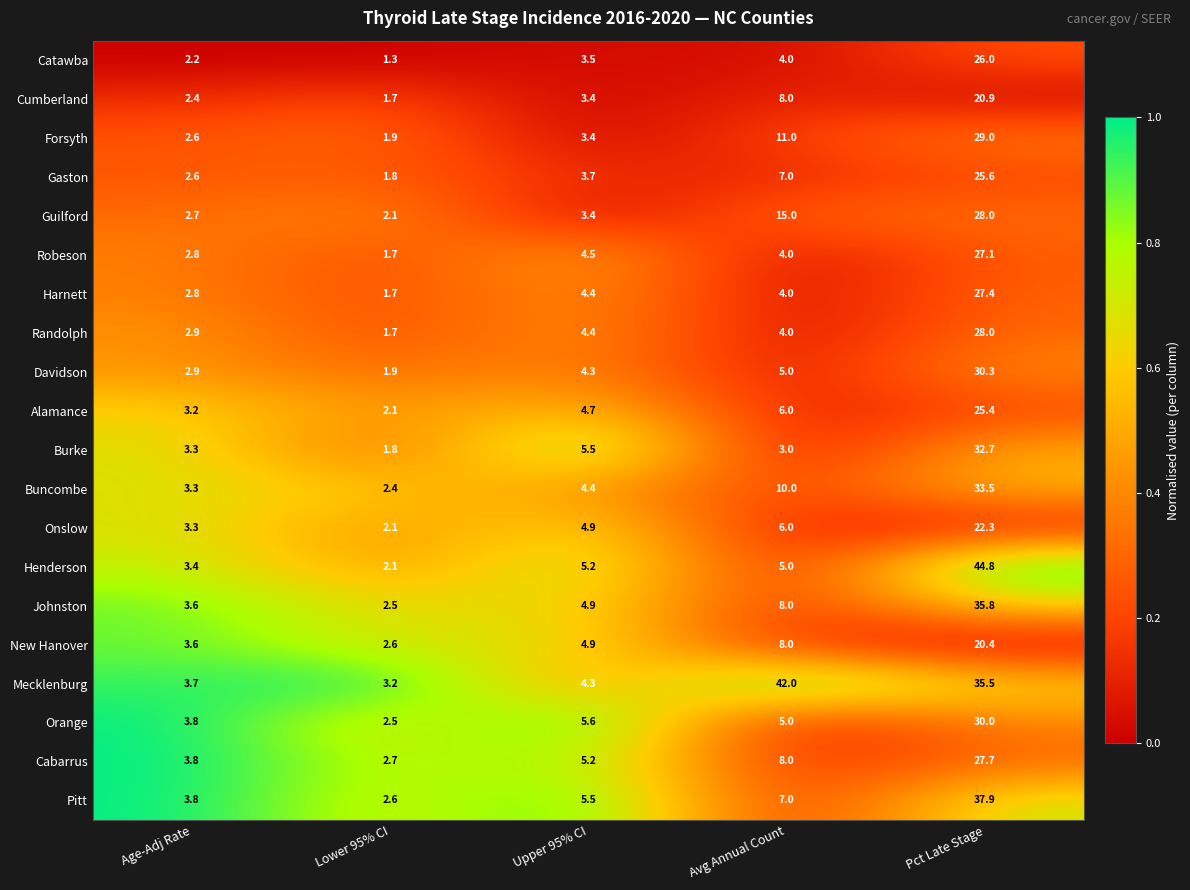

Which series has the widest spread of values?

Henderson